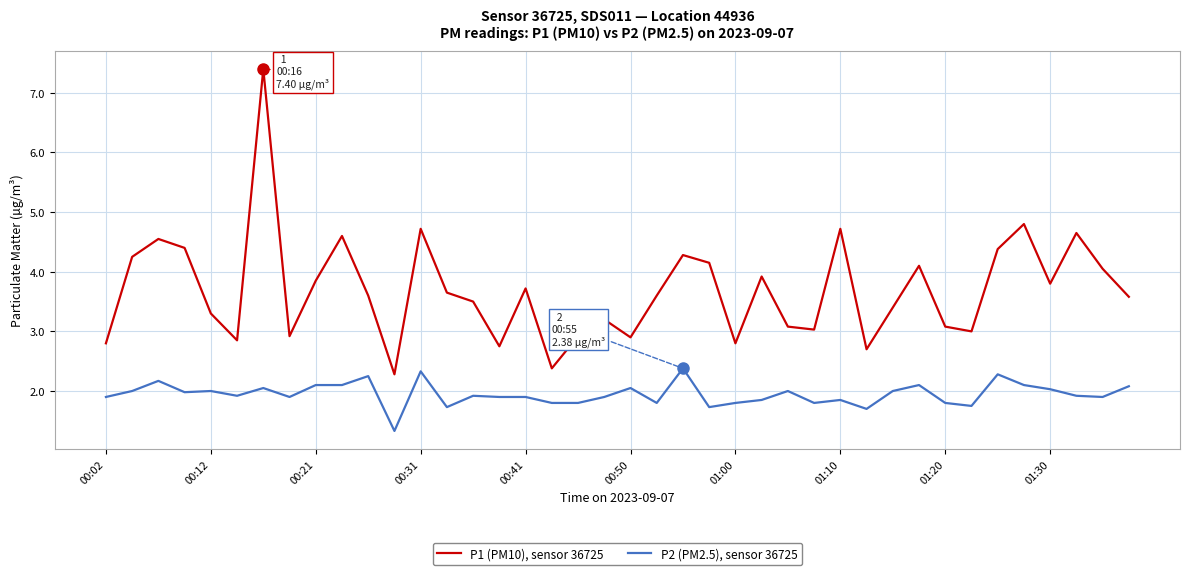

Rank the series by their maximum value, from lowest to highest.

P2 (PM2.5), sensor 36725, P1 (PM10), sensor 36725